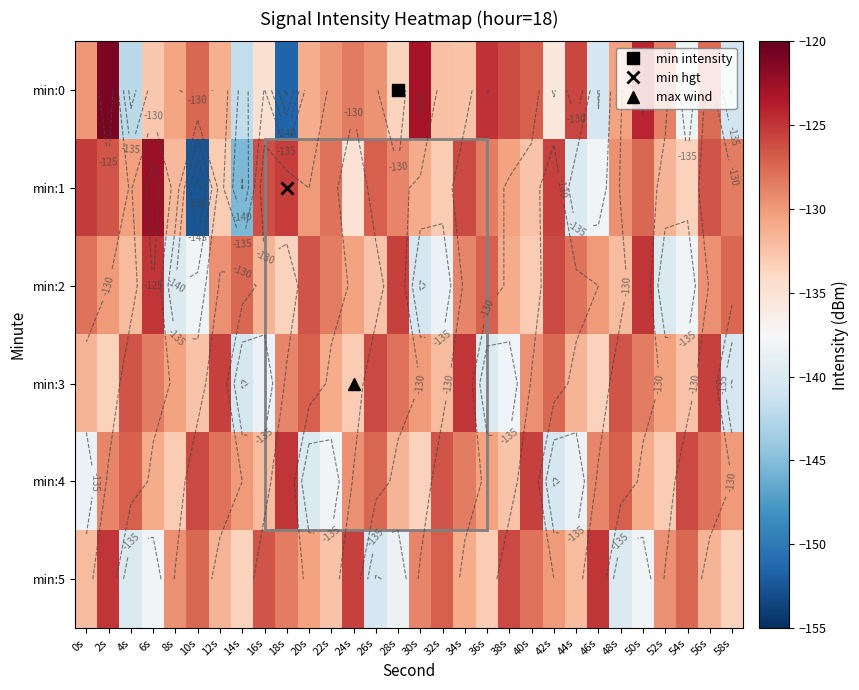

What is the sum of all min:3 values?

-3932.5